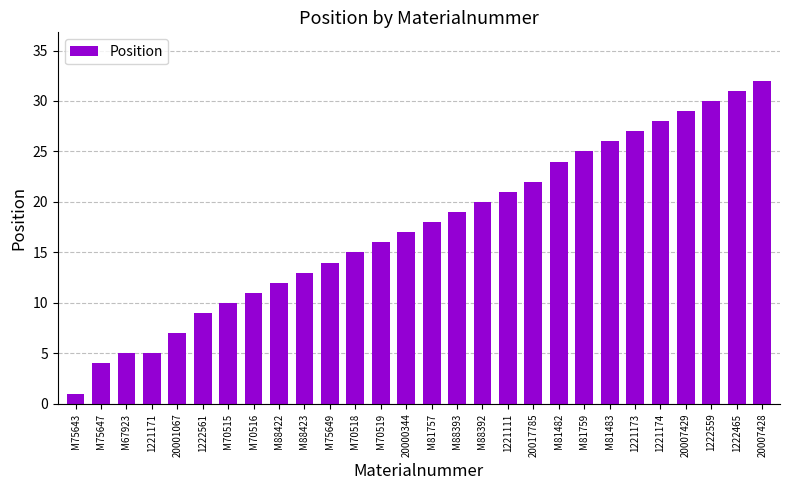

What is the change in value from M70515 to M81483?

+16